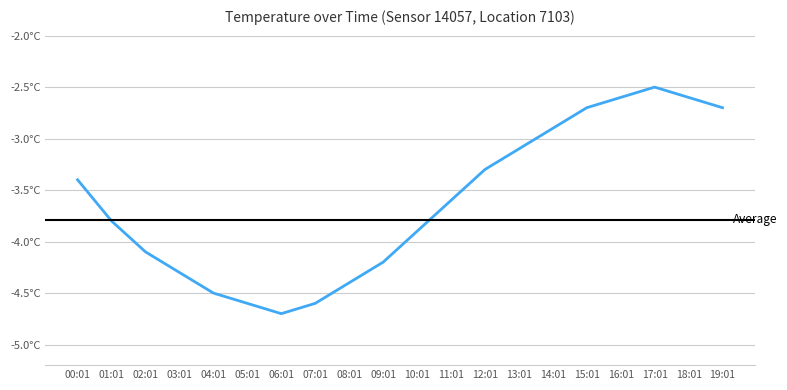

What position from the left is 02:01?

3